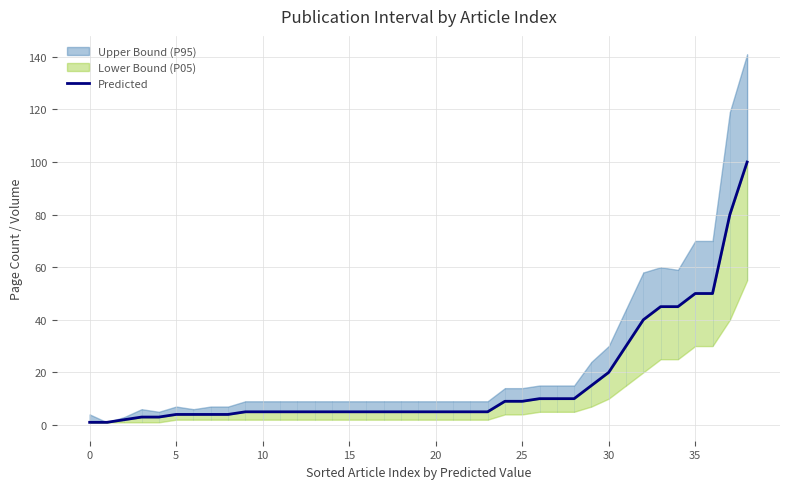

Is it true that the value at 35 is 50?

True